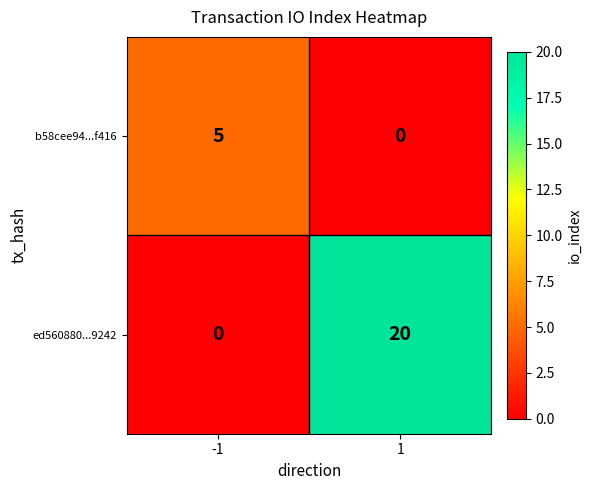

Is it true that ed560880...9242 equals 12 at -1?

False